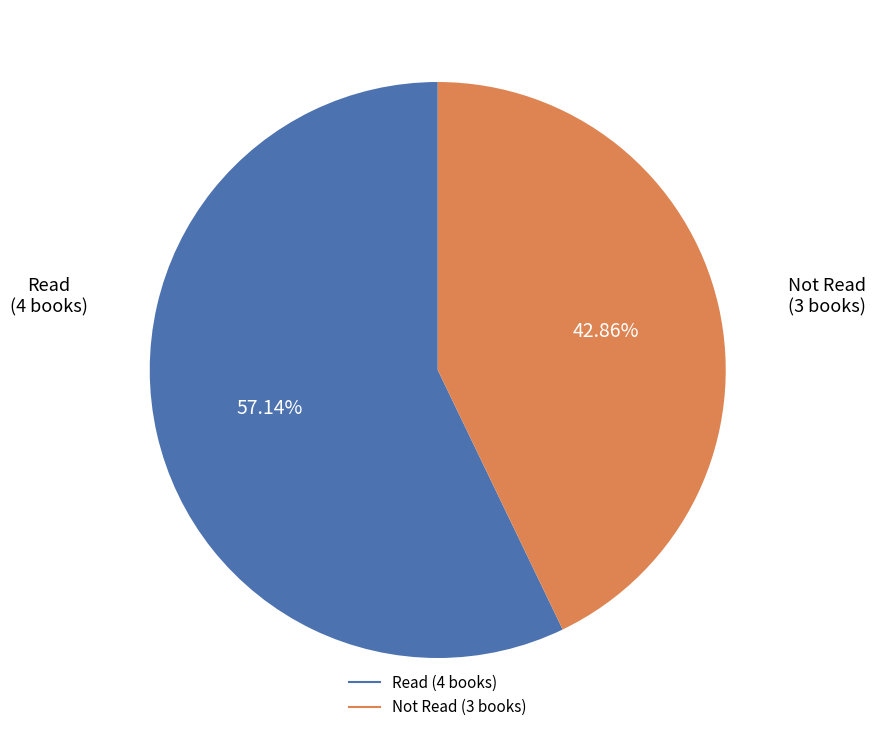

Does any single category account for the majority?

Yes